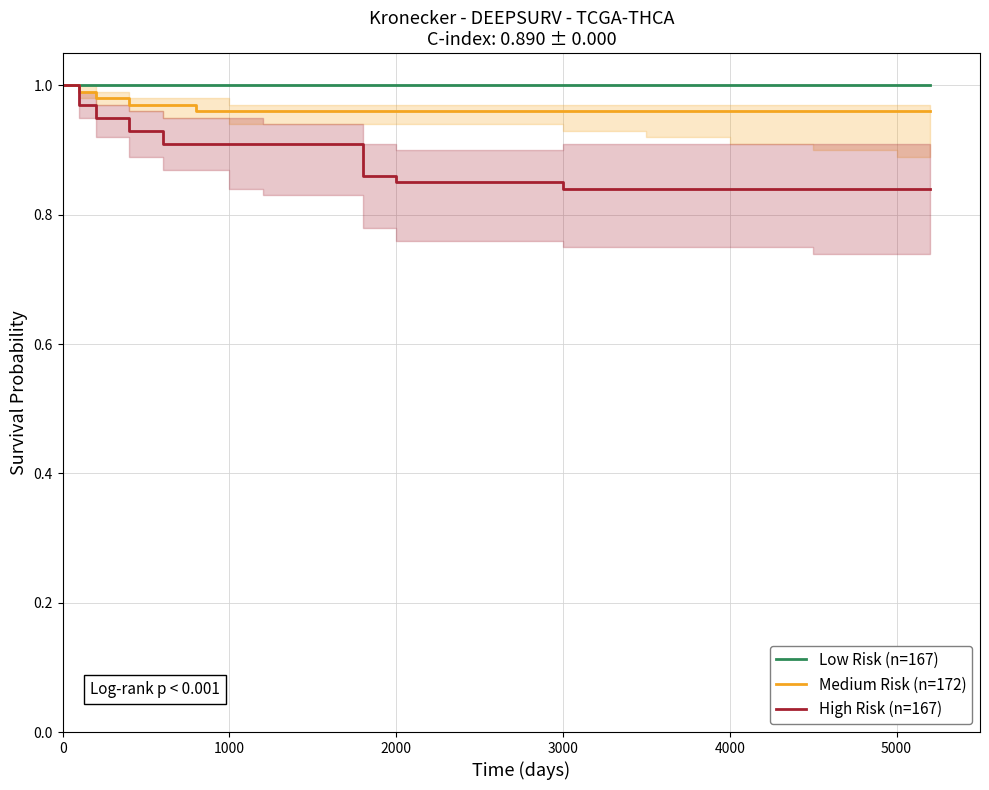

Does the chart have visible grid lines?

Yes